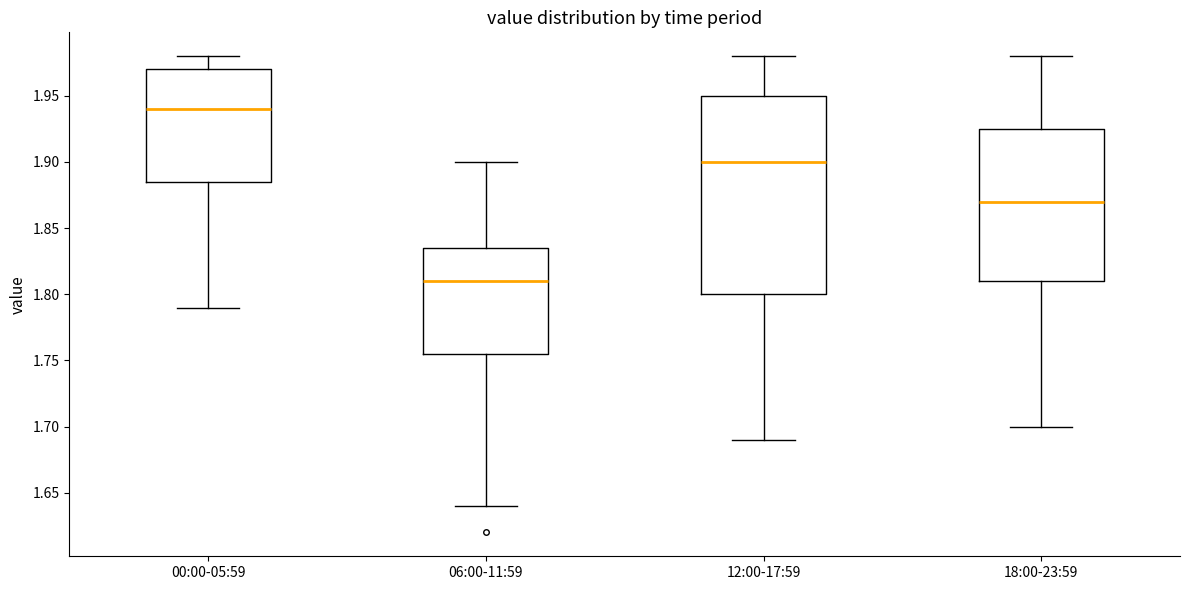

Which box has the lowest median line?

06:00-11:59